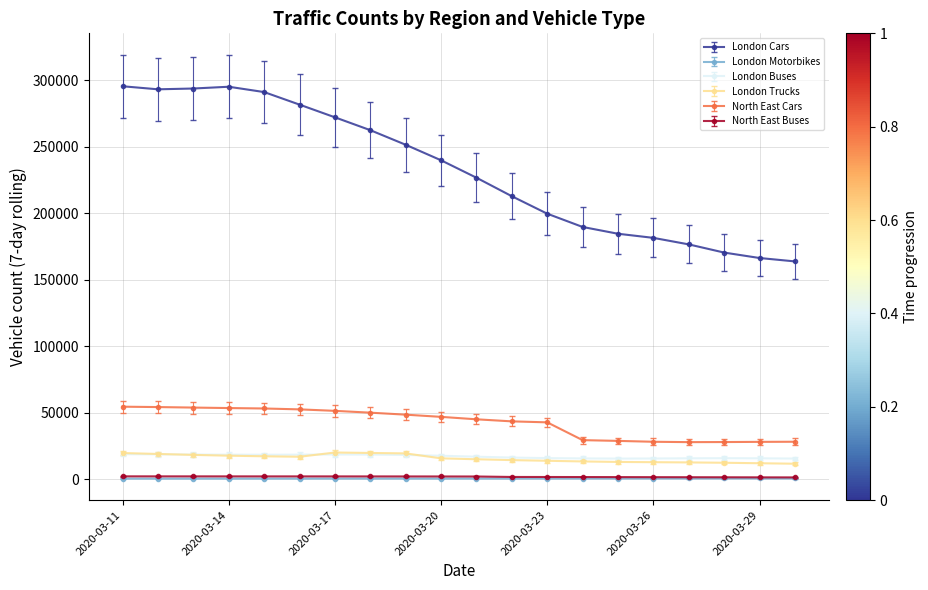

True or false: London Trucks and London Cars intersect in this chart.

False